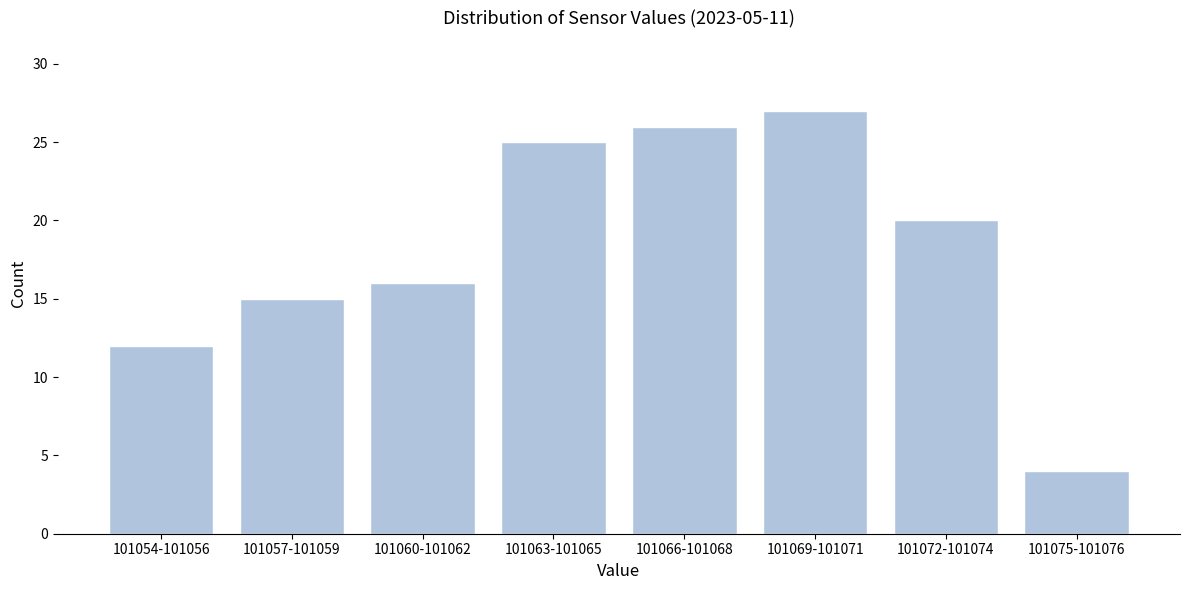

Reading left to right, extract all data points from this chart.

12	15	16	25	26	27	20	4